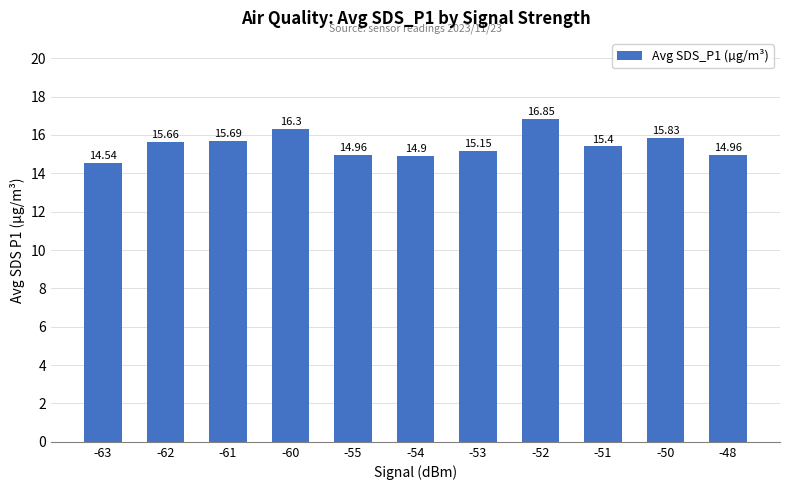

Reading left to right, what are all the values shown in this chart?

-63=14.5	-62=15.7	-61=15.7	-60=16.3	-55=15.0	-54=14.9	-53=15.2	-52=16.9	-51=15.4	-50=15.8	-48=15.0